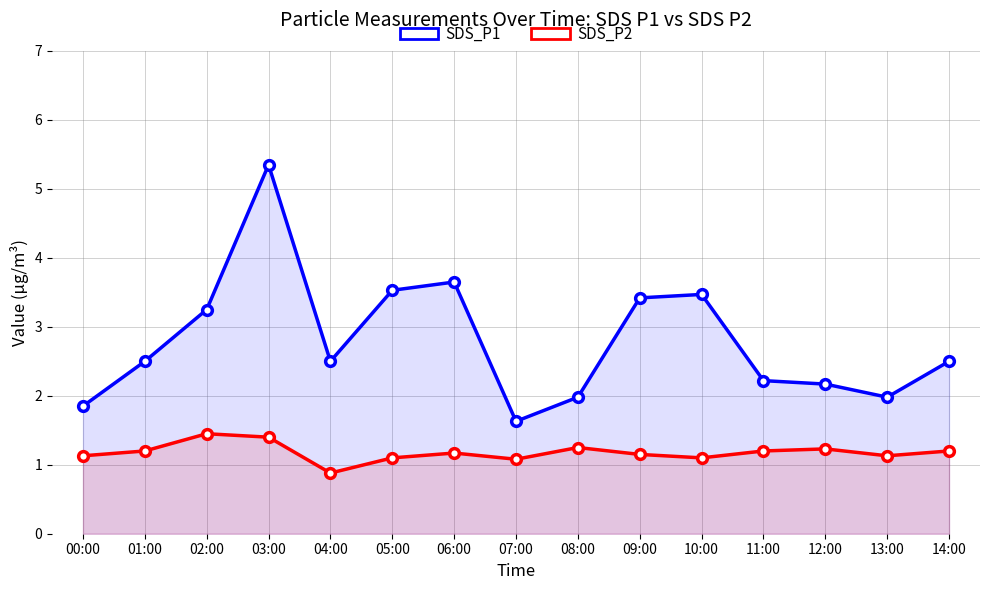

Reading left to right, what are all the values shown in this chart?

SDS_P1: 1.9	2.5	3.2	5.3	2.5	3.5	3.6	1.6	2.0	3.4	3.5	2.2	2.2	2.0	2.5
SDS_P2: 1.1	1.2	1.4	1.4	0.9	1.1	1.2	1.1	1.2	1.1	1.1	1.2	1.2	1.1	1.2